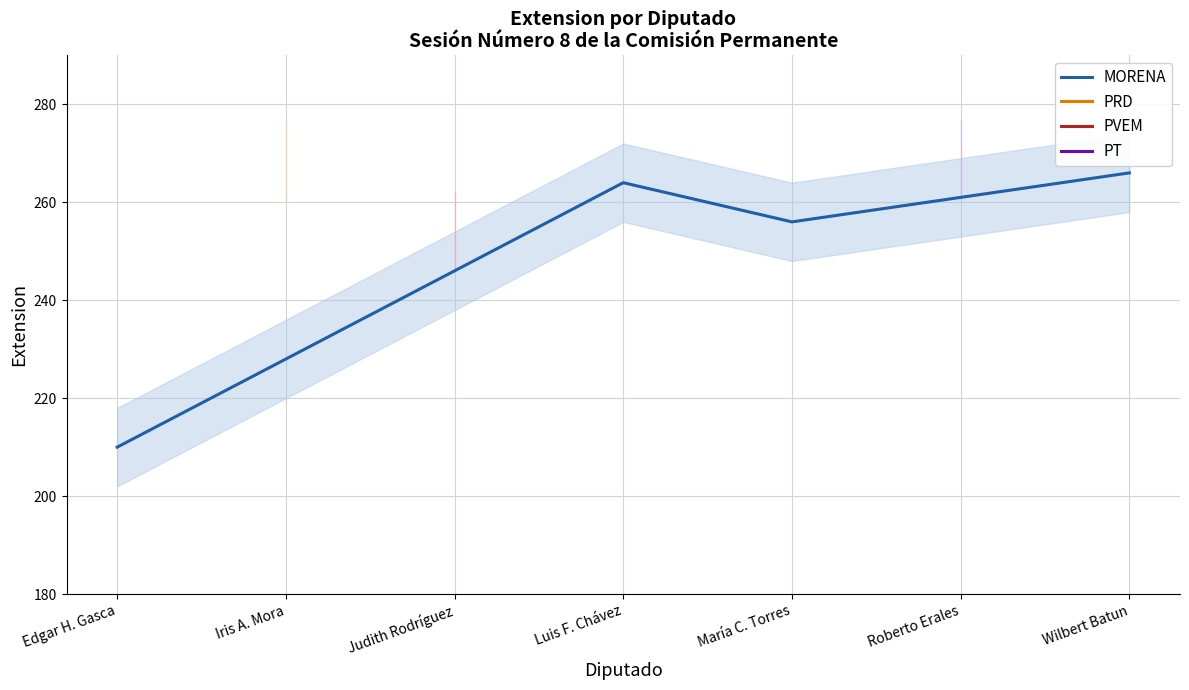

How many values in the MORENA series are below 264?

2